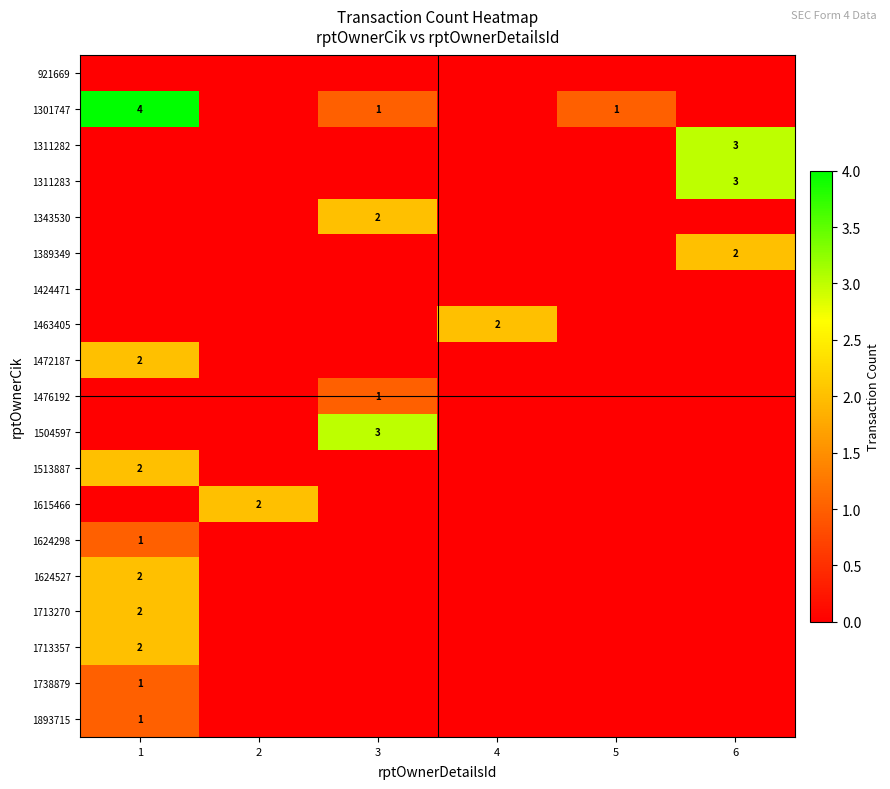

Is it true that 1472187 equals 2 at 1?

True